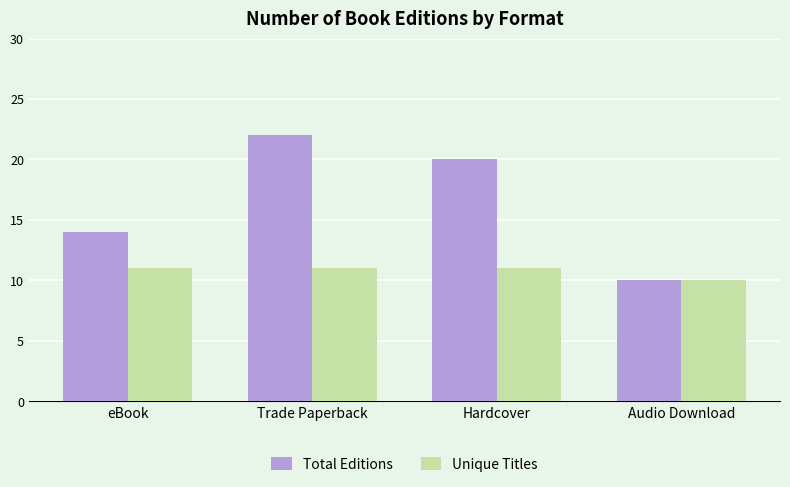

Are the bars horizontal?

No